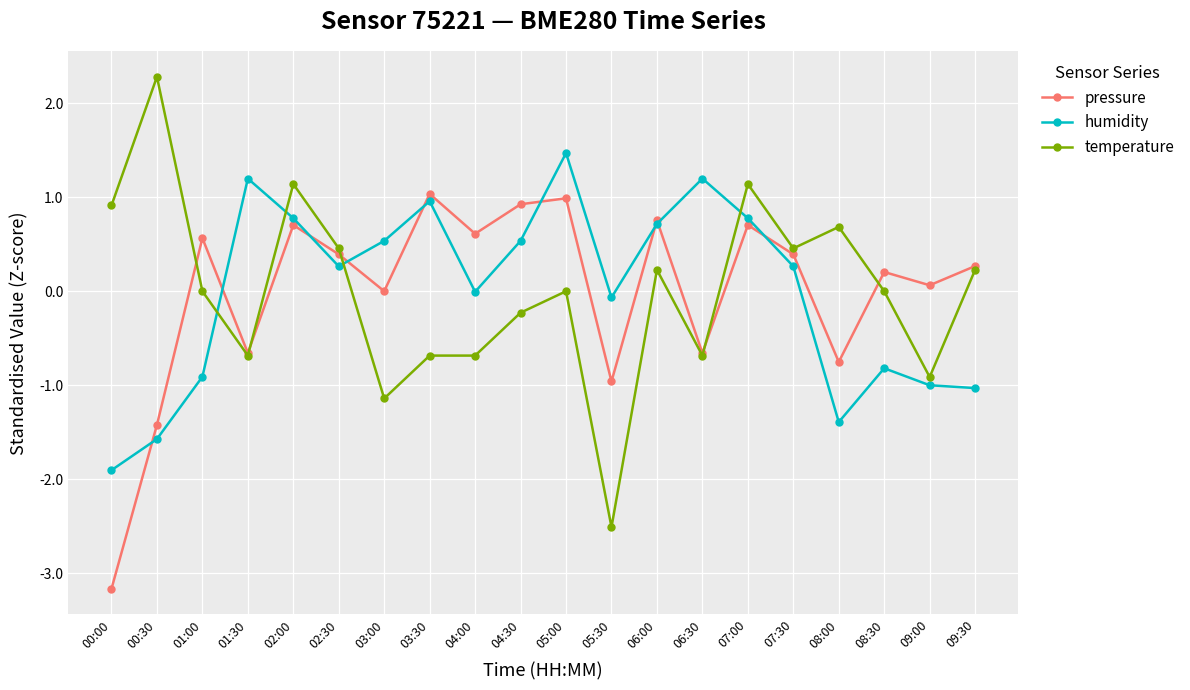

Which series has the largest range (max minus min)?

temperature